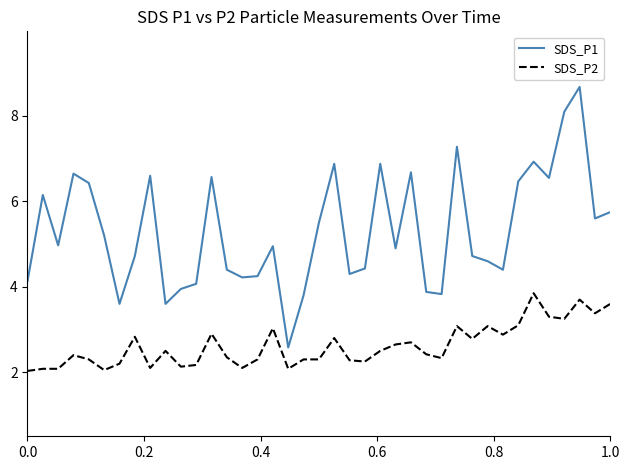

How many values in the SDS_P1 series are below 4?

7